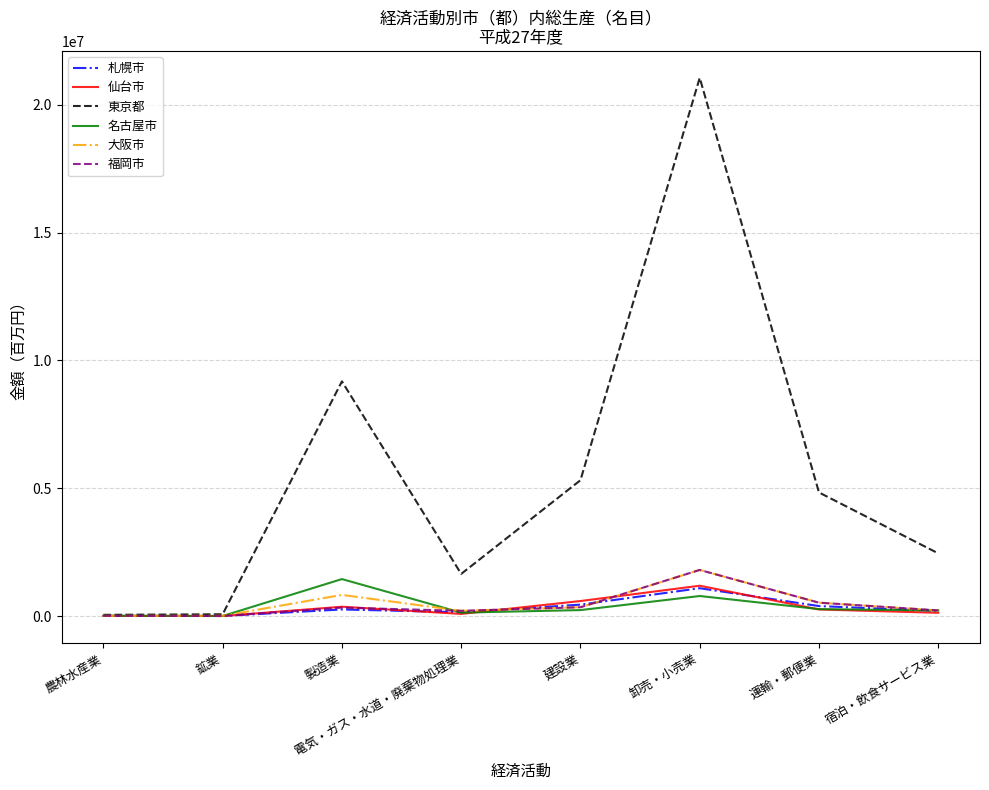

The 東京都 series shows 4834035 at 運輸・郵便業. True or false?

True